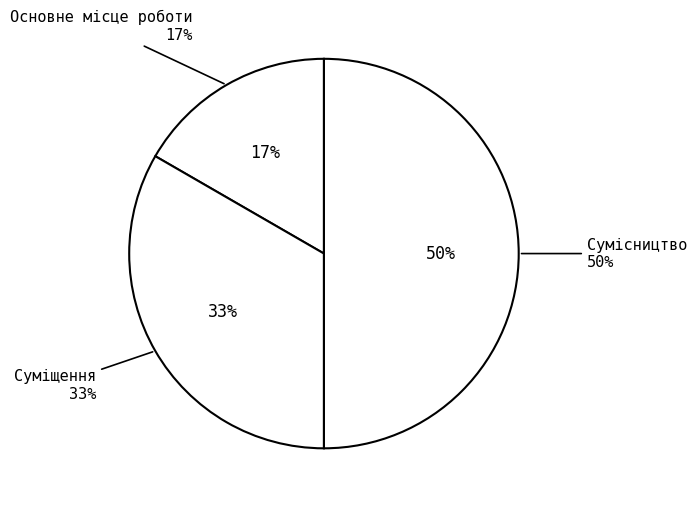

What percentage is NOT represented by Сумісництво?

50.0%